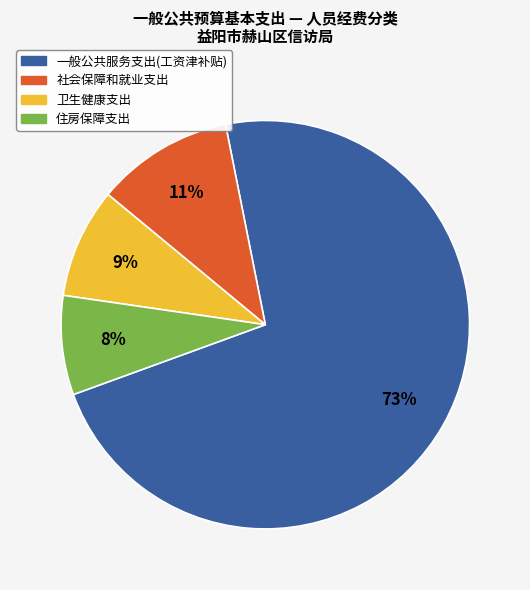

Which has a higher value, 一般公共服务支出(工资津补贴) or 卫生健康支出?

一般公共服务支出(工资津补贴)